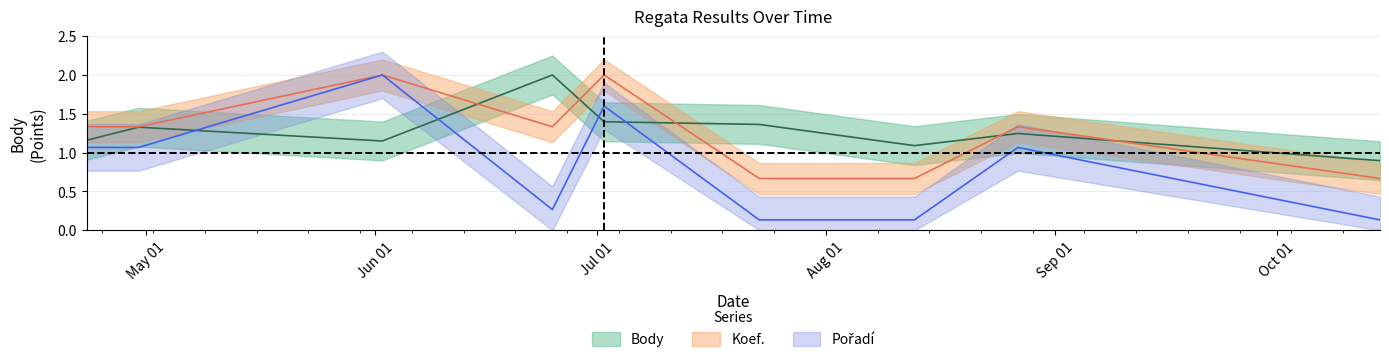

Which series changed the most between 2011-08-13 and 2011-10-15?

Body